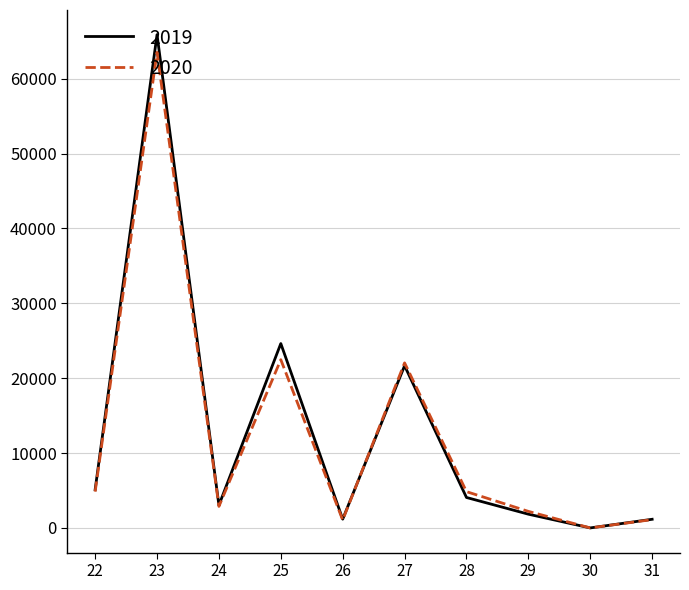

How many interior local valleys does the 2019 series have?

3